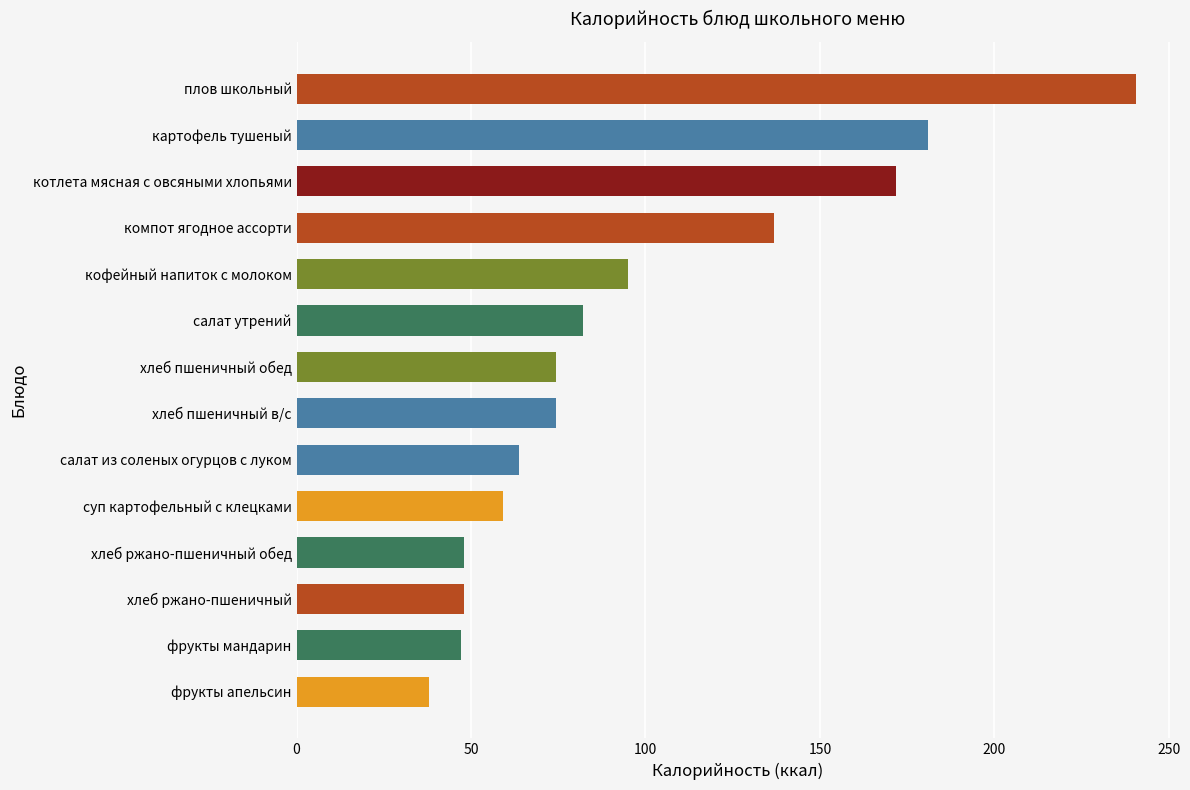

What is the maximum value shown in the chart?

240.6